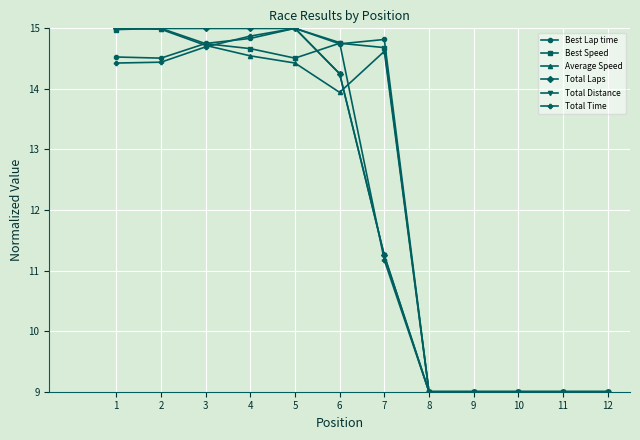

Reading left to right, transcribe all the data shown in this chart.

Best Lap time: 14.5	14.5	14.8	14.8	15.0	14.7	14.8	9.0	9.0	9.0	9.0	9.0
Best Speed: 15.0	15.0	14.7	14.7	14.5	14.8	14.7	9.0	9.0	9.0	9.0	9.0
Average Speed: 15.0	15.0	14.7	14.5	14.4	13.9	14.6	9.0	9.0	9.0	9.0	9.0
Total Laps: 15.0	15.0	15.0	15.0	15.0	14.2	11.2	9.0	9.0	9.0	9.0	9.0
Total Distance: 15.0	15.0	15.0	15.0	15.0	14.2	11.2	9.0	9.0	9.0	9.0	9.0
Total Time: 14.4	14.4	14.7	14.9	15.0	14.8	11.2	9.0	9.0	9.0	9.0	9.0